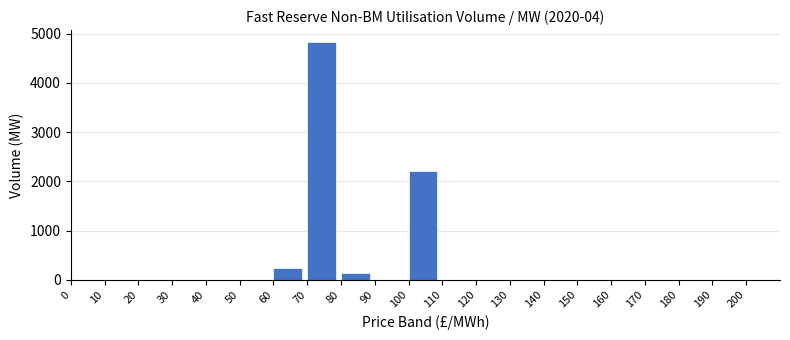

Reading left to right, list all the values displayed in this chart.

0=0.0	10=0.0	20=0.0	30=0.0	40=0.0	50=0.0	60=249.4	70=4831.6	80=140.8	90=0.0	100=2205.4	110=0.0	120=0.0	130=0.0	140=0.0	150=0.0	160=0.0	170=0.0	180=0.0	190=0.0	200=0.0